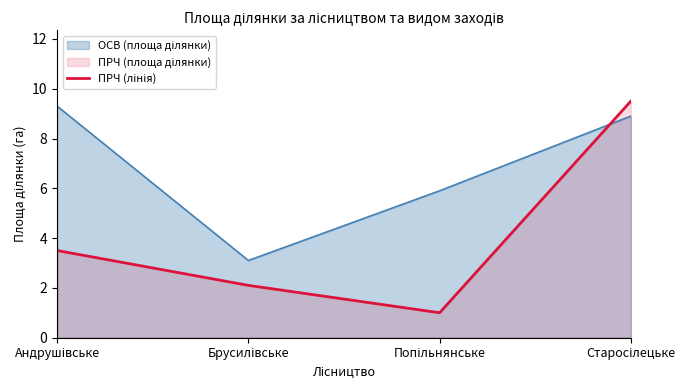

The chart shows a value of 1.1 at Андрушівське. True or false?

False